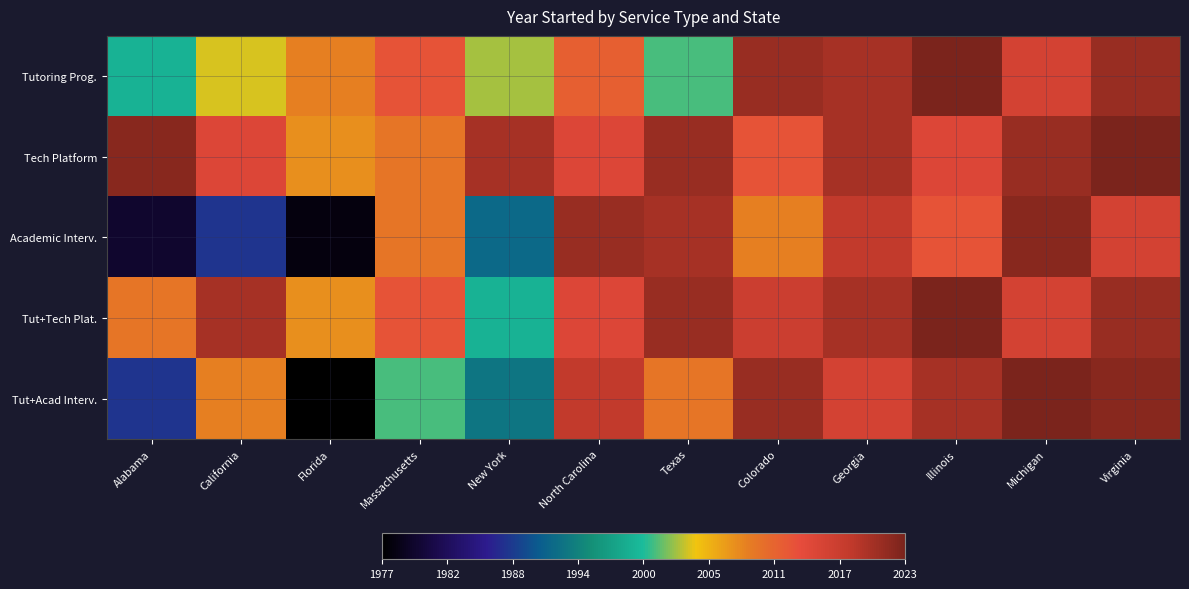

List the series in order of their peak value, lowest first.

Academic Interv., Tutoring Prog., Tech Platform, Tut+Tech Plat., Tut+Acad Interv.